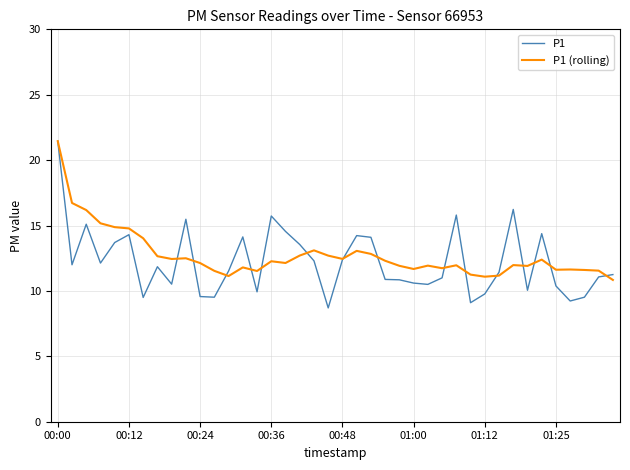

At which label does P1 (rolling) first exceed 12?

00:00